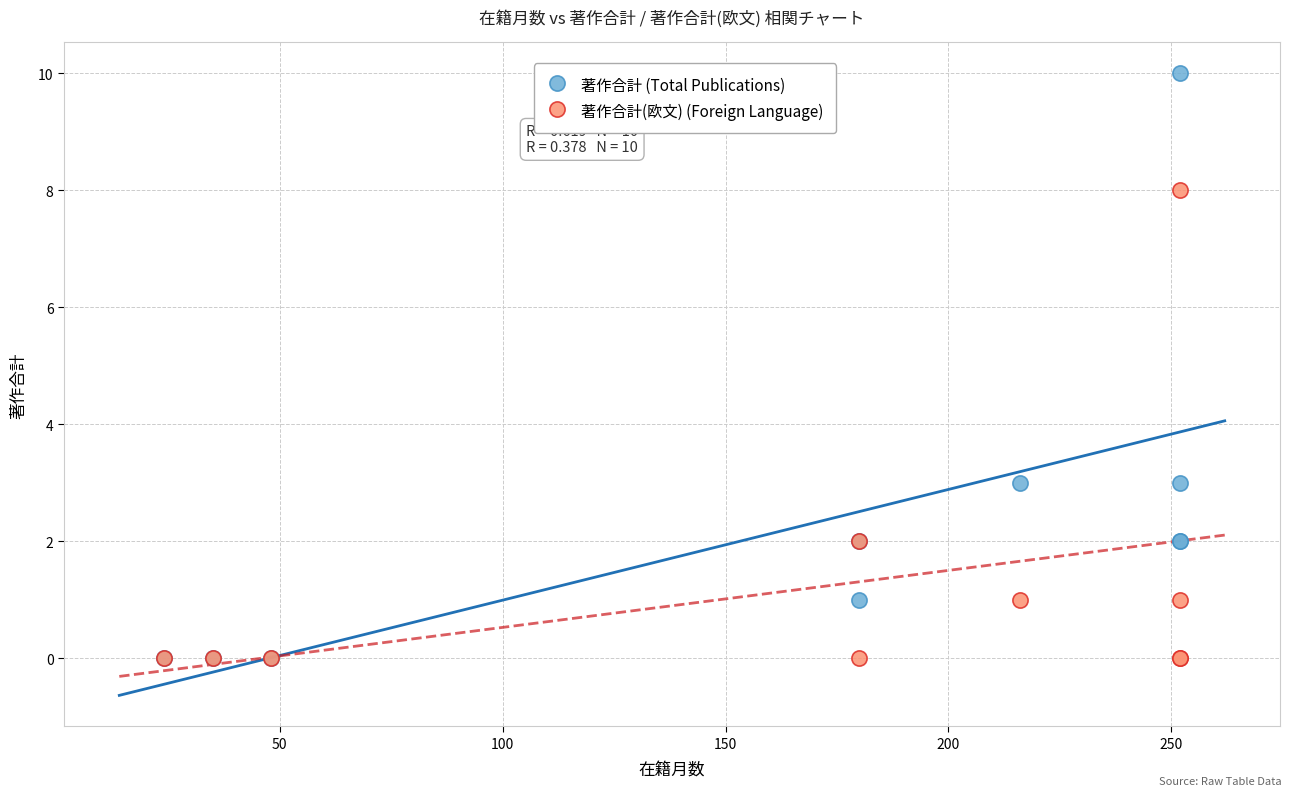

What are all the series names shown in the legend?

著作合計 (Total Publications), 著作合計(欧文) (Foreign Language)